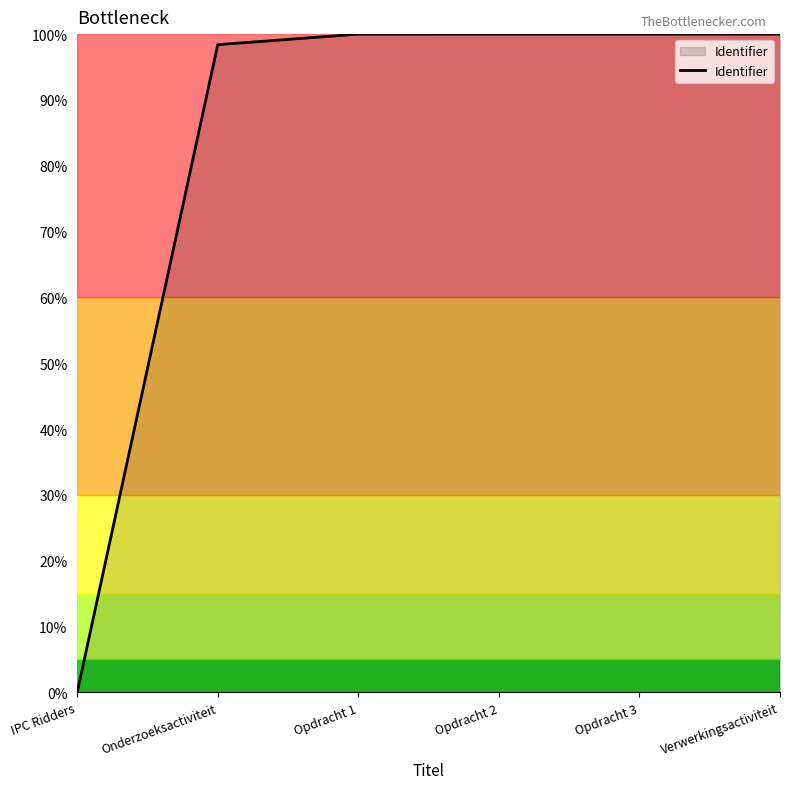

Reading left to right, list all the values displayed in this chart.

IPC Ridders=0.0	Onderzoeksactiviteit=98.4	Opdracht 1=100.0	Opdracht 2=100.0	Opdracht 3=100.0	Verwerkingsactiviteit=100.0